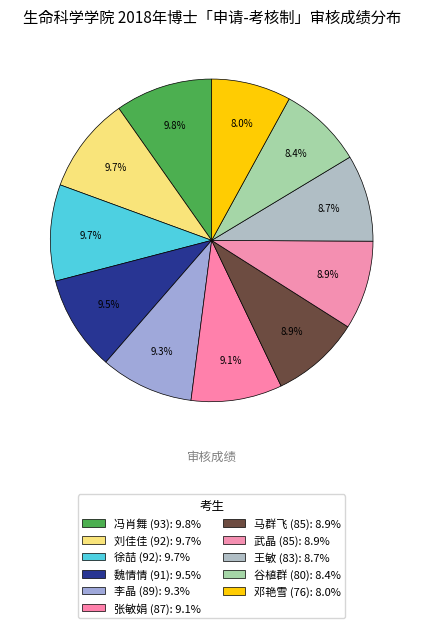

How many segments does this pie chart have?

11